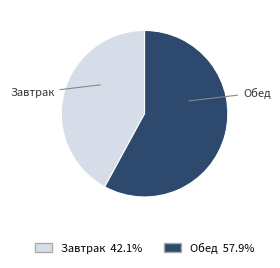

Combined, do Обед and Завтрак account for over 50%?

Yes